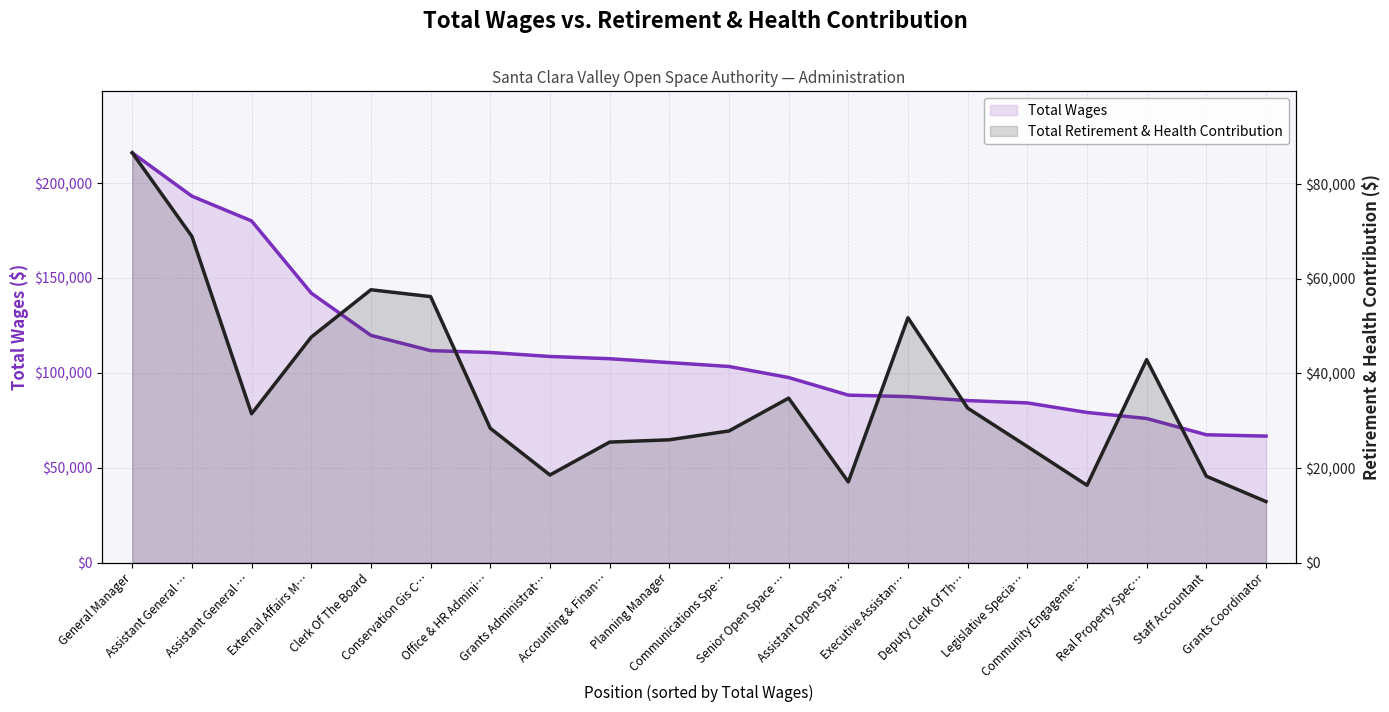

What is the greatest value displayed?

215936